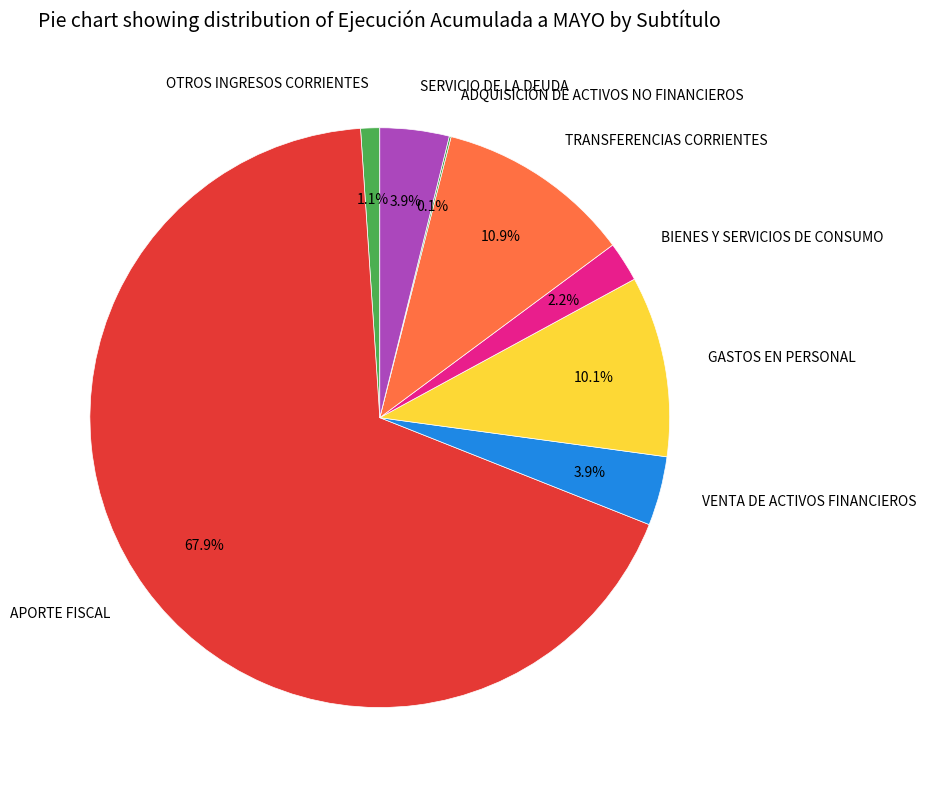

What percentage is NOT represented by SERVICIO DE LA DEUDA?

96.1%